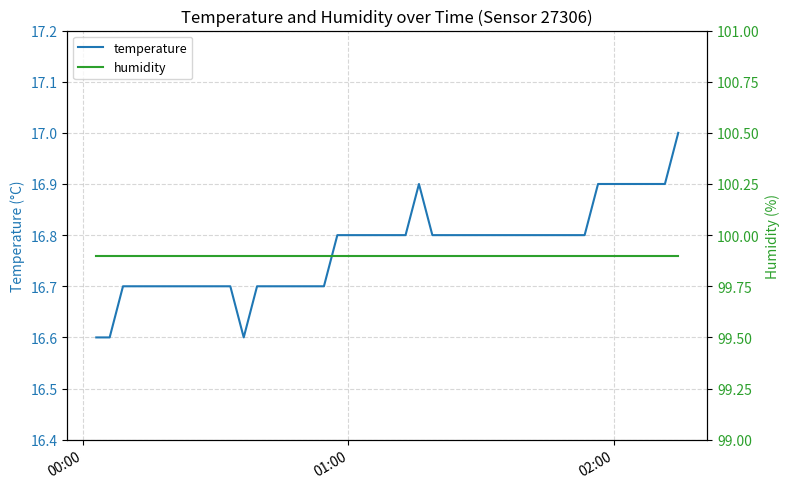

The temperature series shows 25.9 at 01:00. True or false?

False